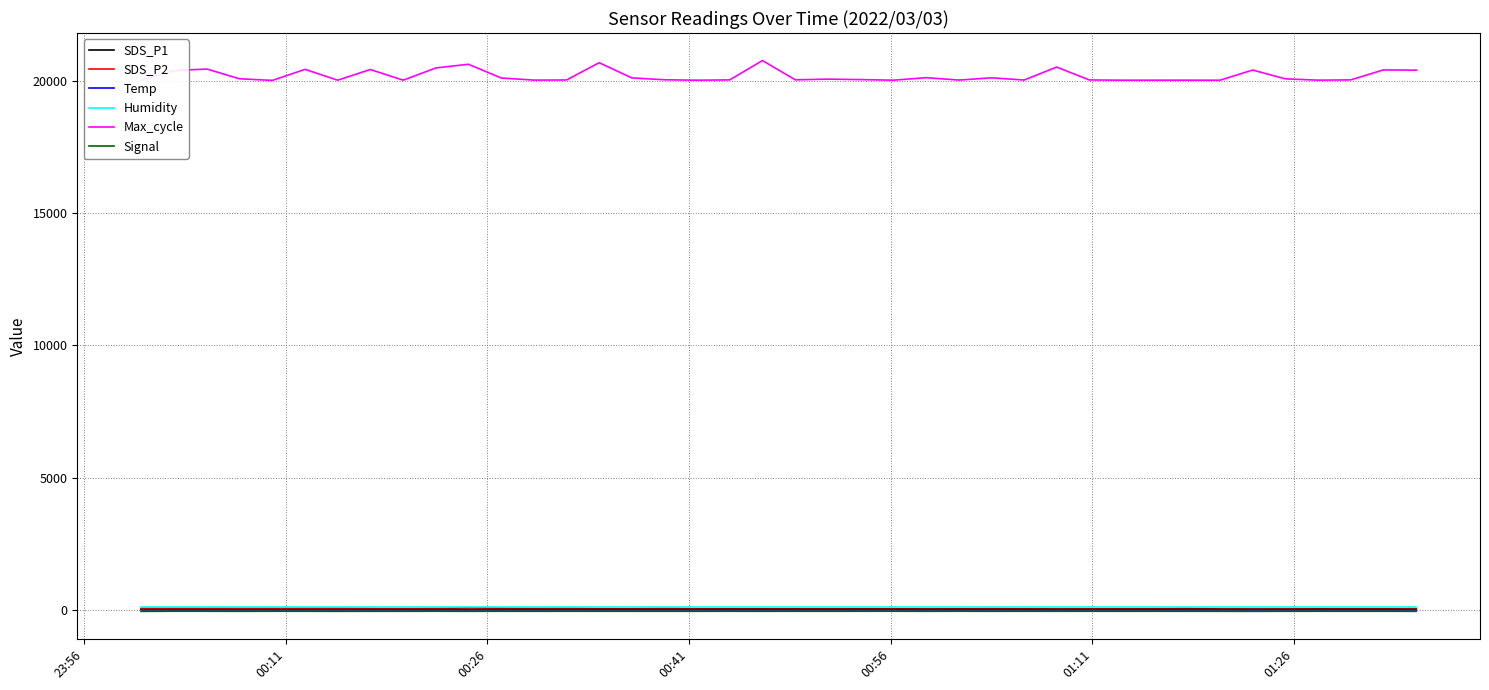

True or false: Signal and Max_cycle cross at least once.

False